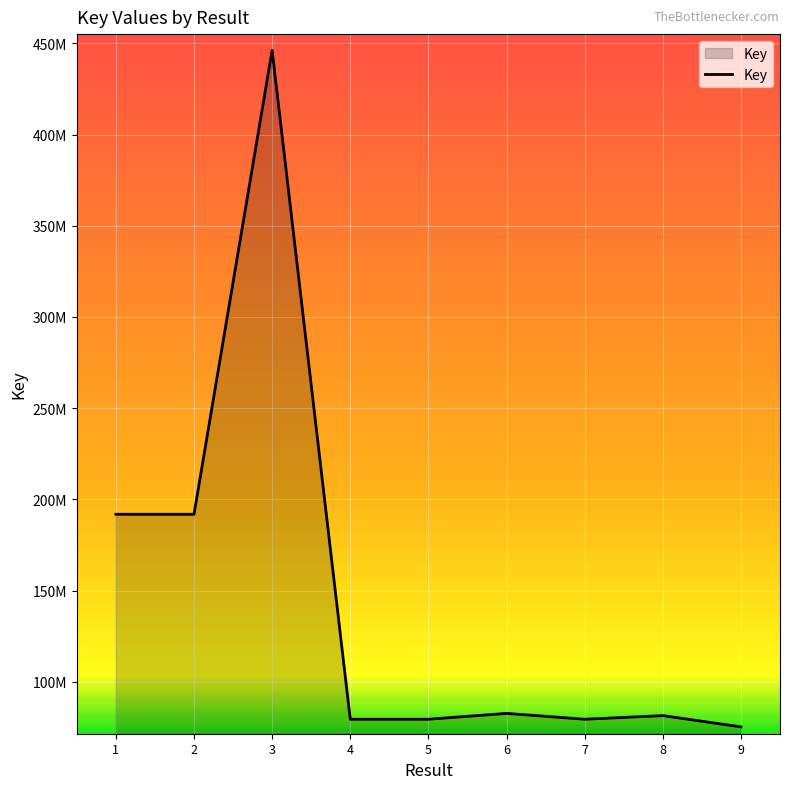

List the labels in order of value, smallest first.

9, 5, 7, 4, 8, 6, 2, 1, 3